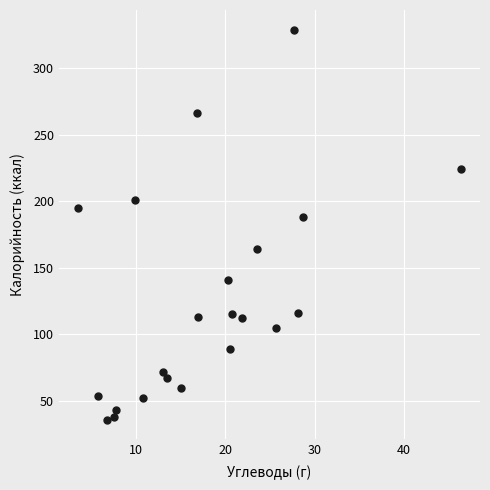

What is the range of Y values (max minus min)?

293